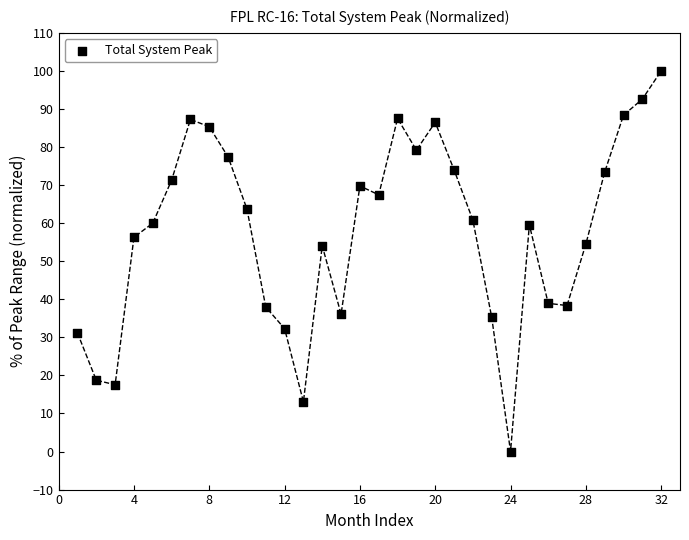

What is the range of X values (max minus min)?

31.0